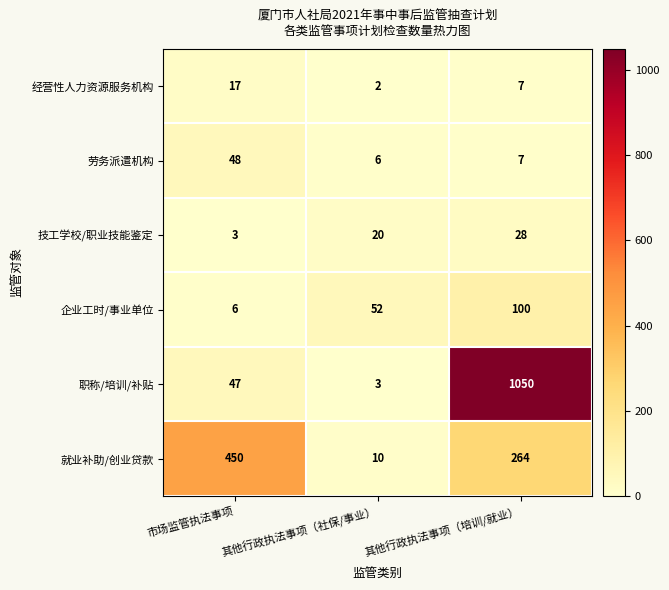

List the series in order of their peak value, lowest first.

经营性人力资源服务机构, 技工学校/职业技能鉴定, 劳务派遣机构, 企业工时/事业单位, 就业补助/创业贷款, 职称/培训/补贴